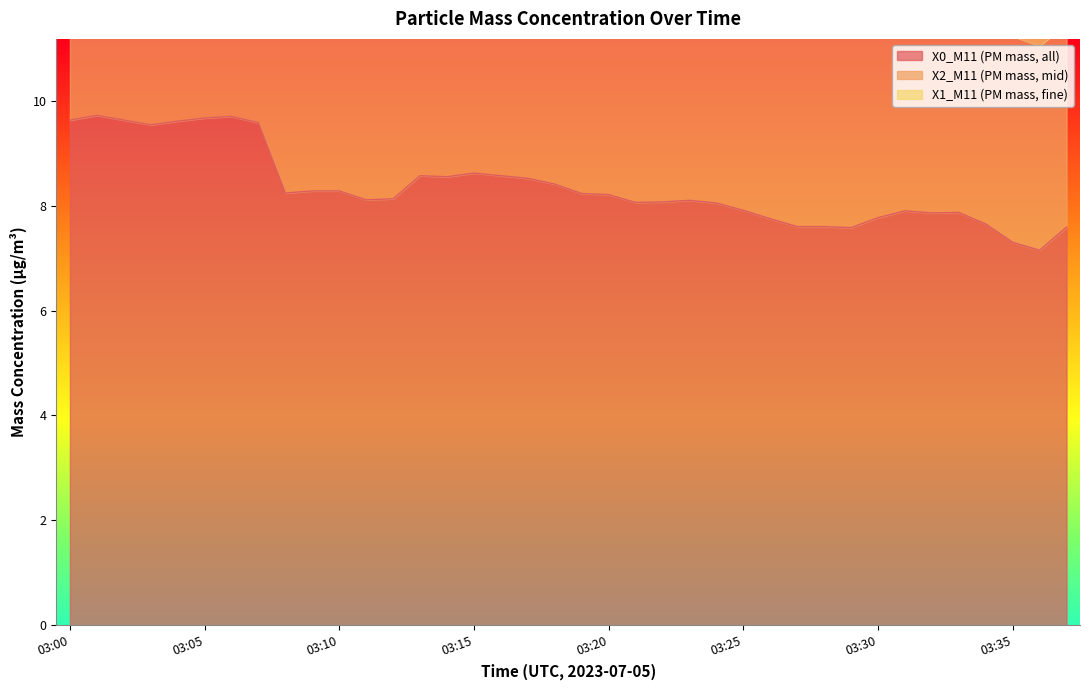

At which category does the chart reach its minimum across all series?

03:37